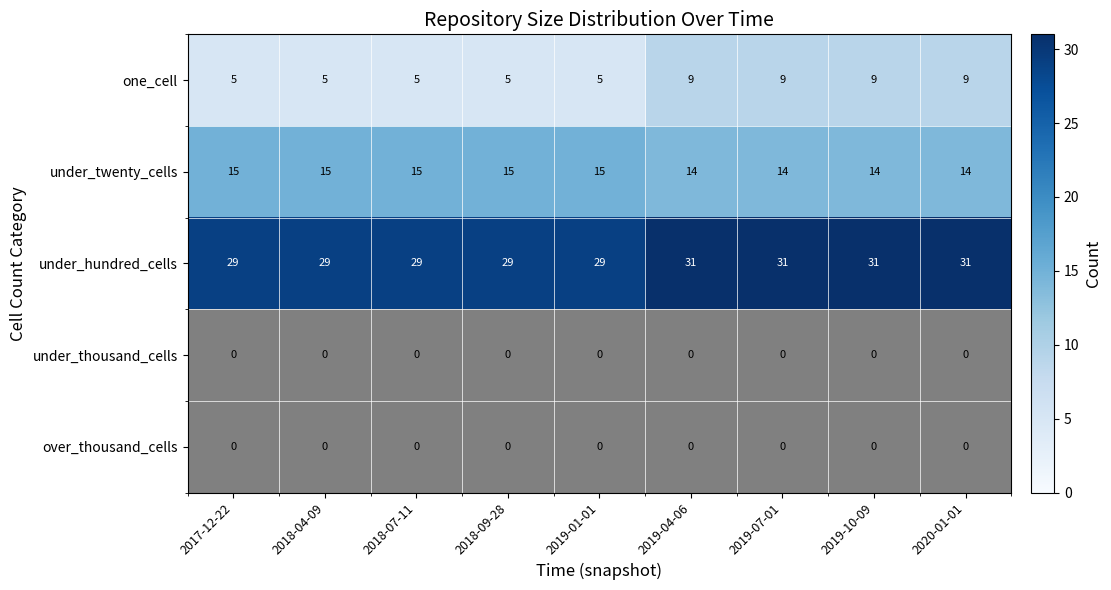

Rank the categories by over_thousand_cells value from highest to lowest.

2017-12-22, 2018-04-09, 2018-07-11, 2018-09-28, 2019-01-01, 2019-04-06, 2019-07-01, 2019-10-09, 2020-01-01